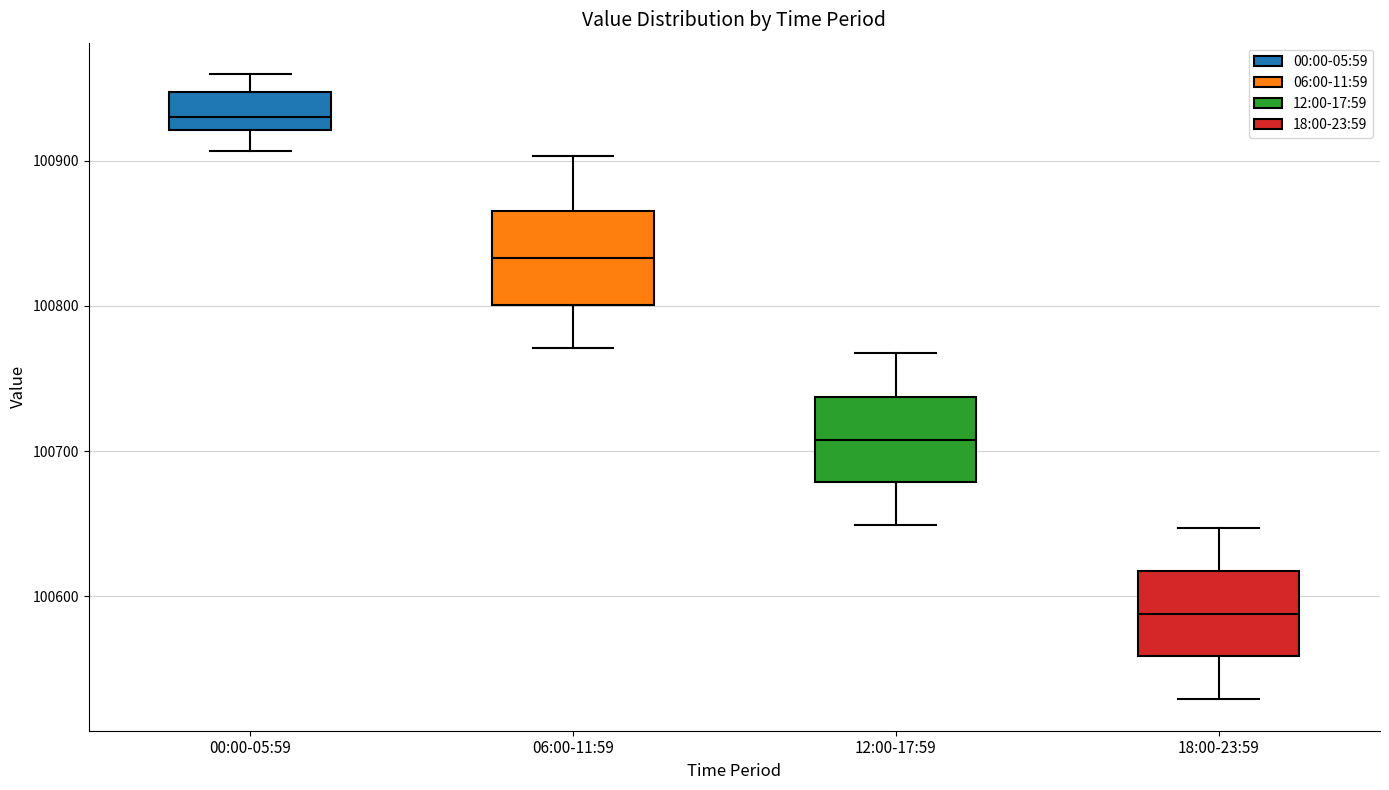

Where is the upper edge of the box for 12:00-17:59 on the y-axis? The values are not printed on the chart, so give them approximately, as read against the axis.

100740